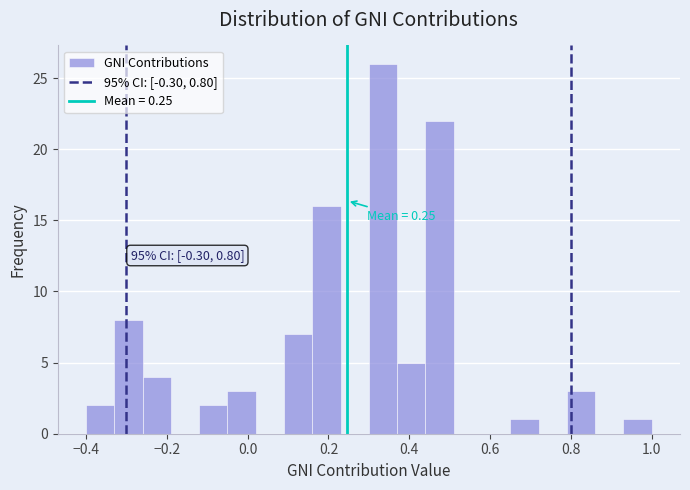

Around what value on the x-axis is the tallest bar? Give the approximate position of its centre, as read against the axis.

0.34